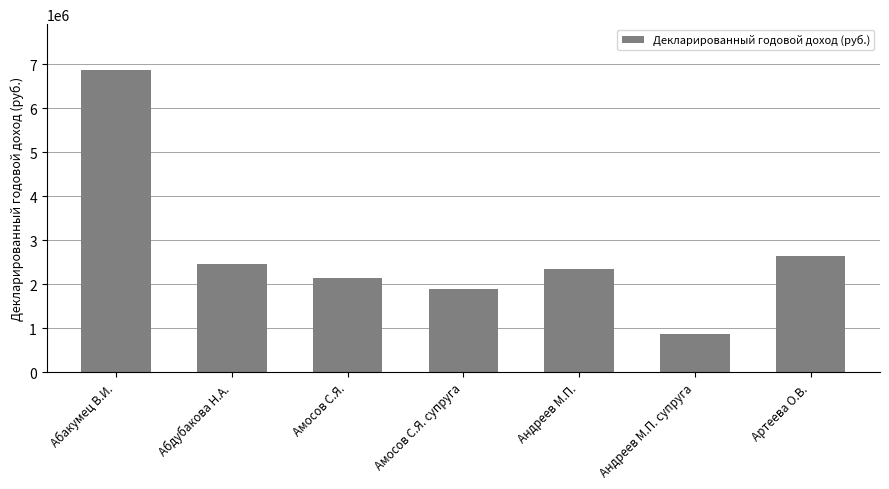

What is the change in value from Абакумец В.И. to Абдубакова Н.А.?

-4422824.8